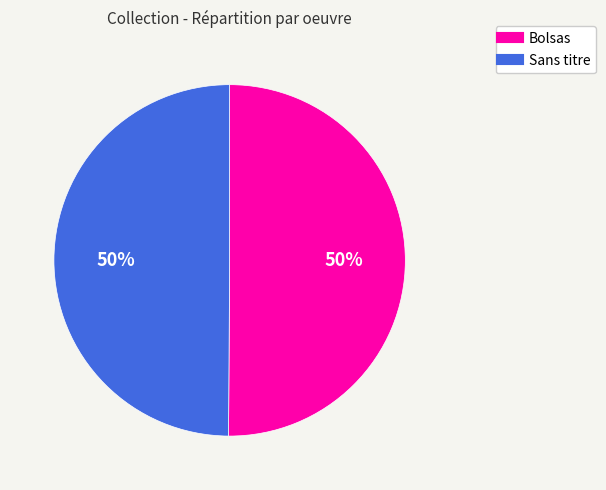

What percentage is the Bolsas slice, to the nearest percent?

50%